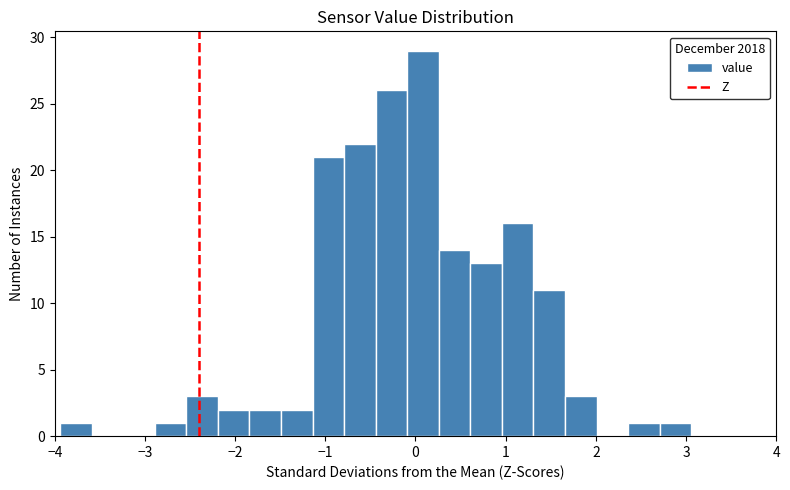

Around what value on the x-axis is the tallest bar? Give the approximate position of its centre, as read against the axis.

0.1